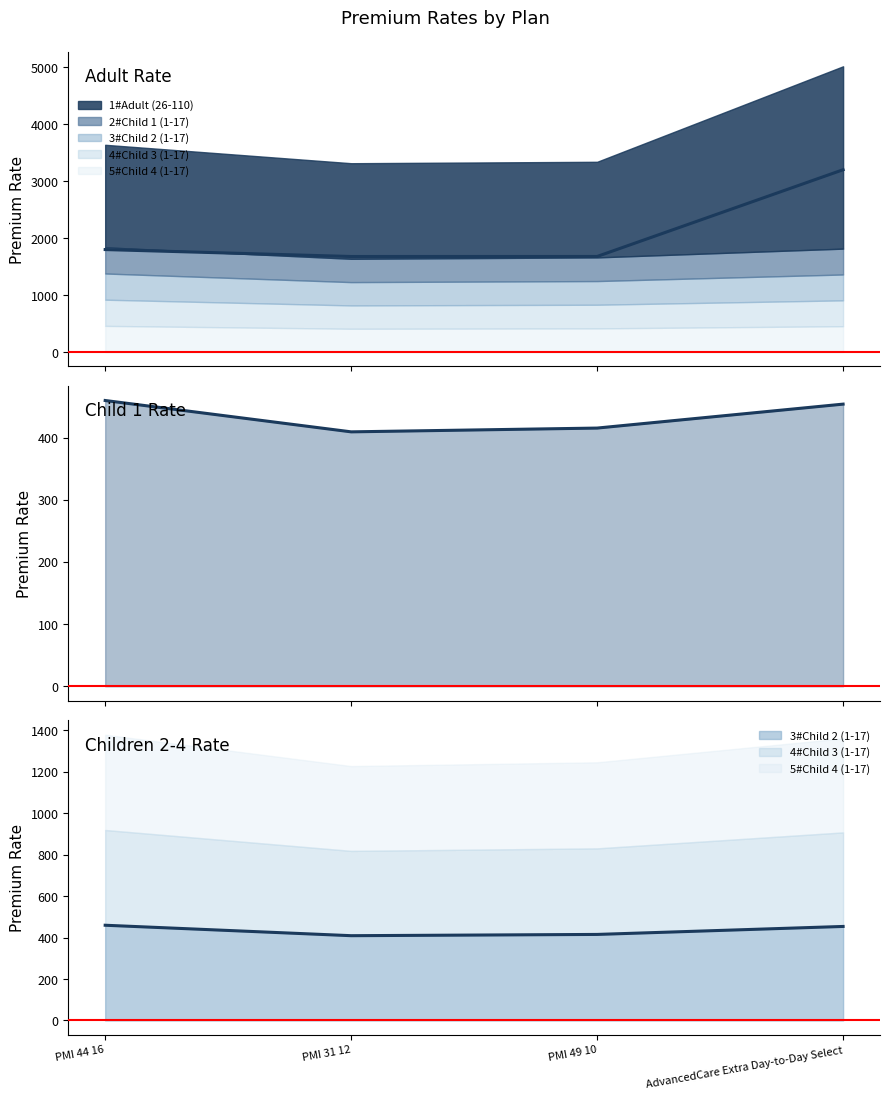

What is the approximate value of 2#Child 1 (1-17) at AdvancedCare Extra Day-to-Day Select?

453.9